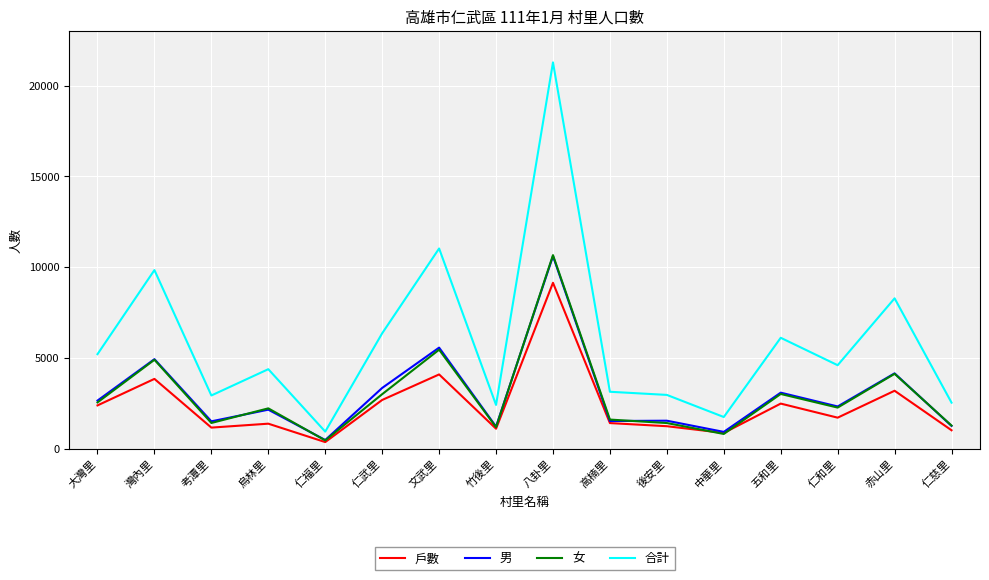

What is the spread (max minus min) of values at 大灣里?

2821